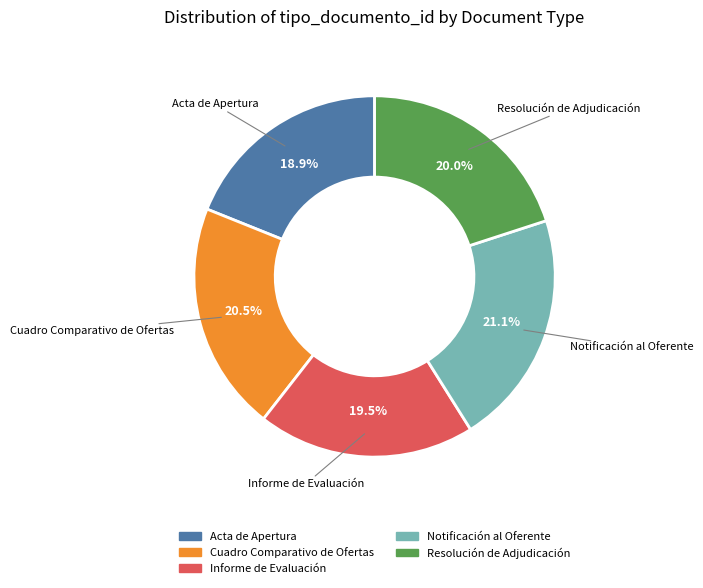

Combined, do Notificación al Oferente and Acta de Apertura account for over 50%?

No